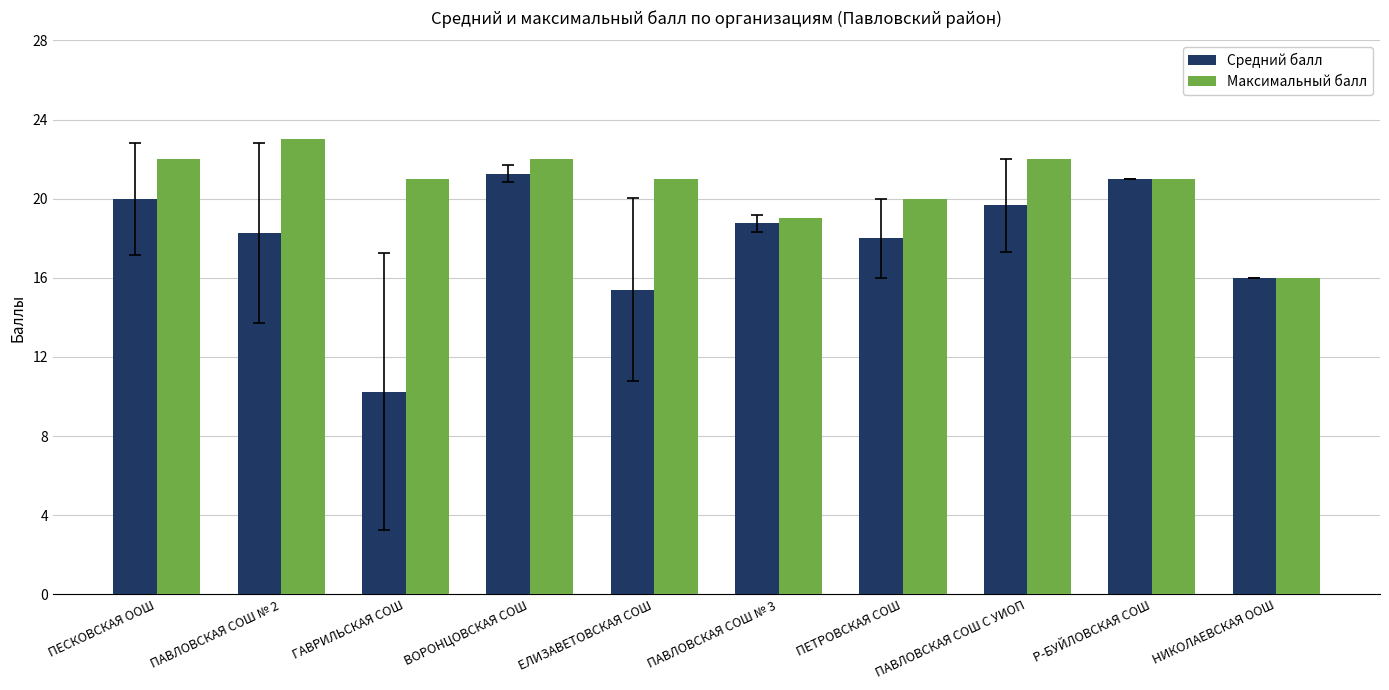

True or false: Максимальный балл has a value of 13.4 at ВОРОНЦОВСКАЯ СОШ.

False